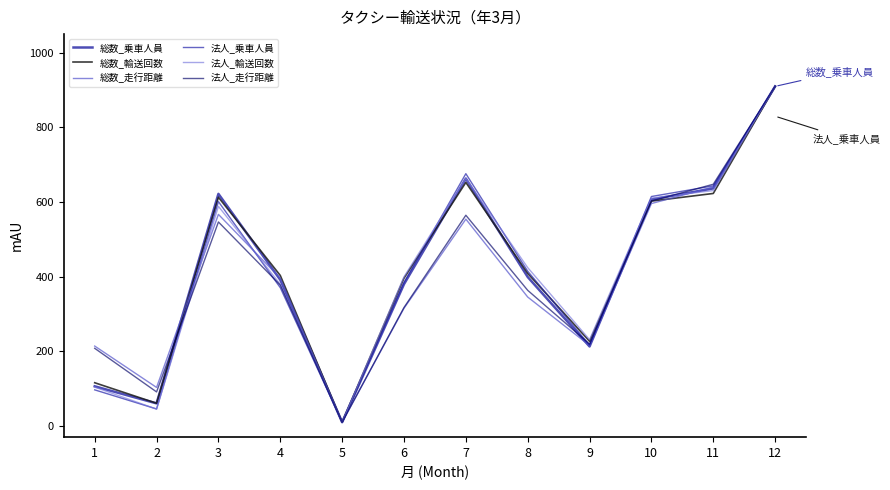

Which series has the largest total across all categories?

総数_輸送回数